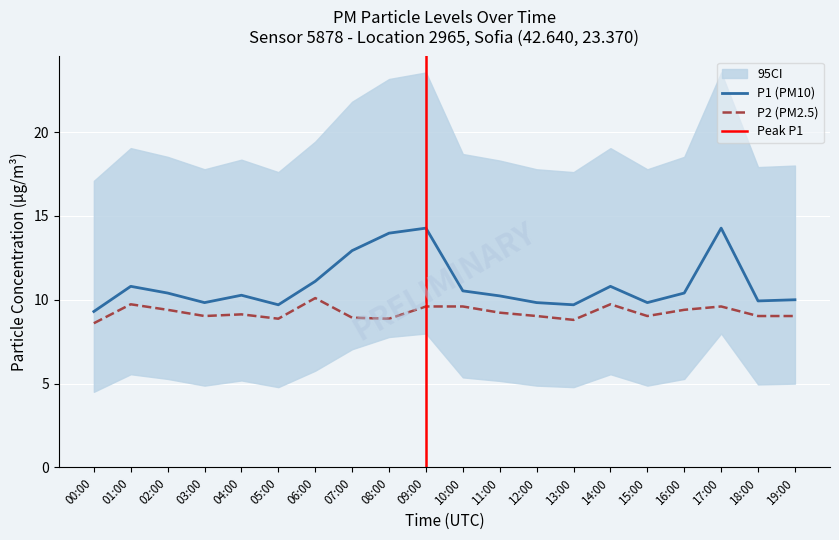

What is the average value of the P2 series?

9.2